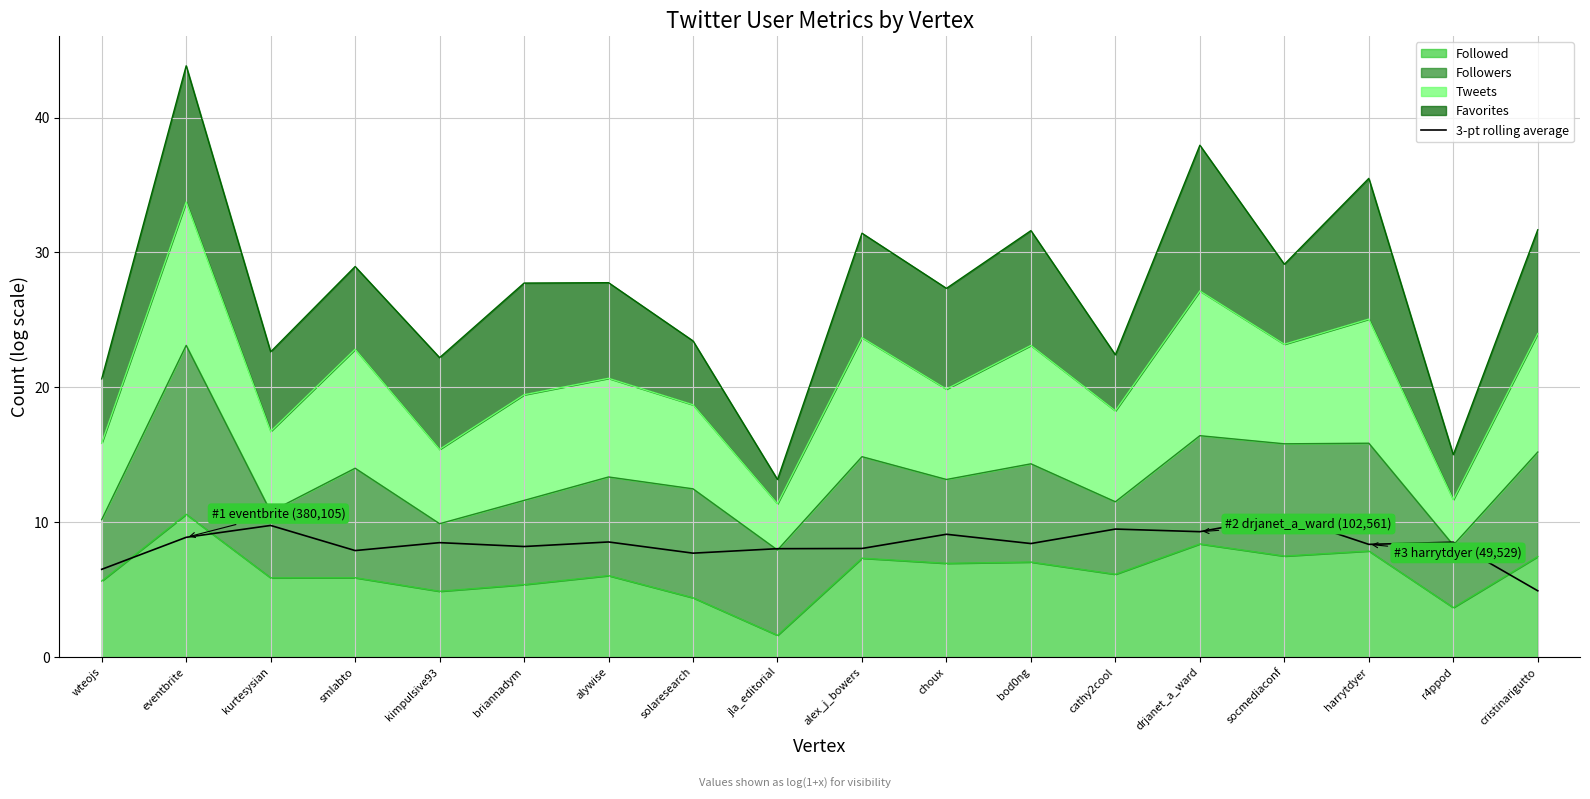

What is the greatest value displayed?

10.4